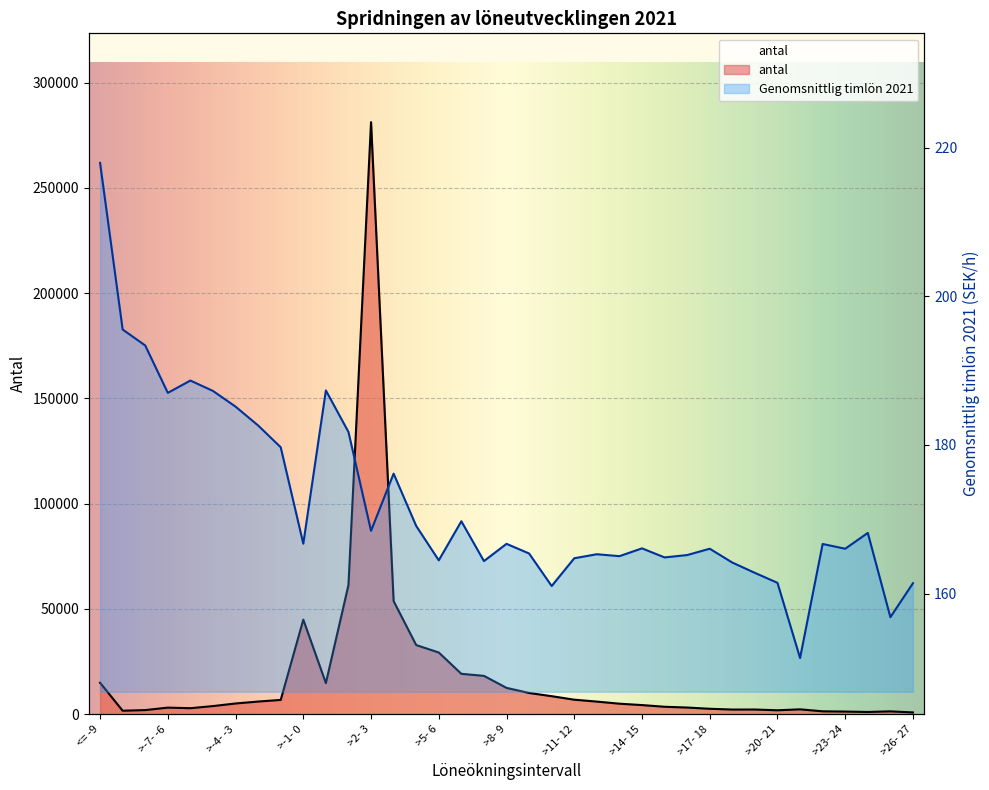

True or false: Genomsnittlig timlön 2021 has a value of 164.5 at >5- 6.

True